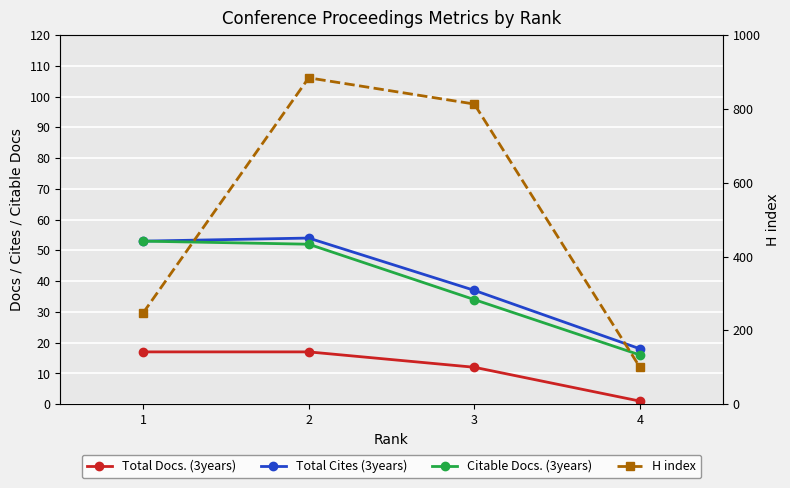

Which series changed the most between 1 and 2?

H index